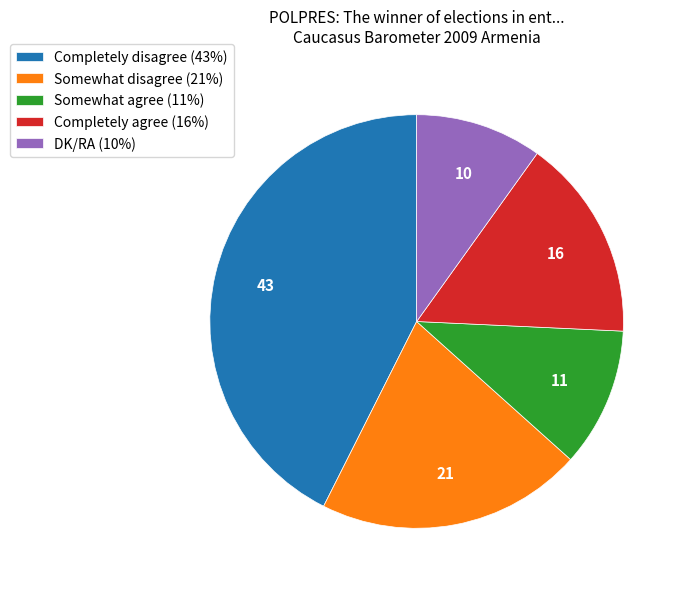

Which category has the biggest portion of the pie?

Completely disagree